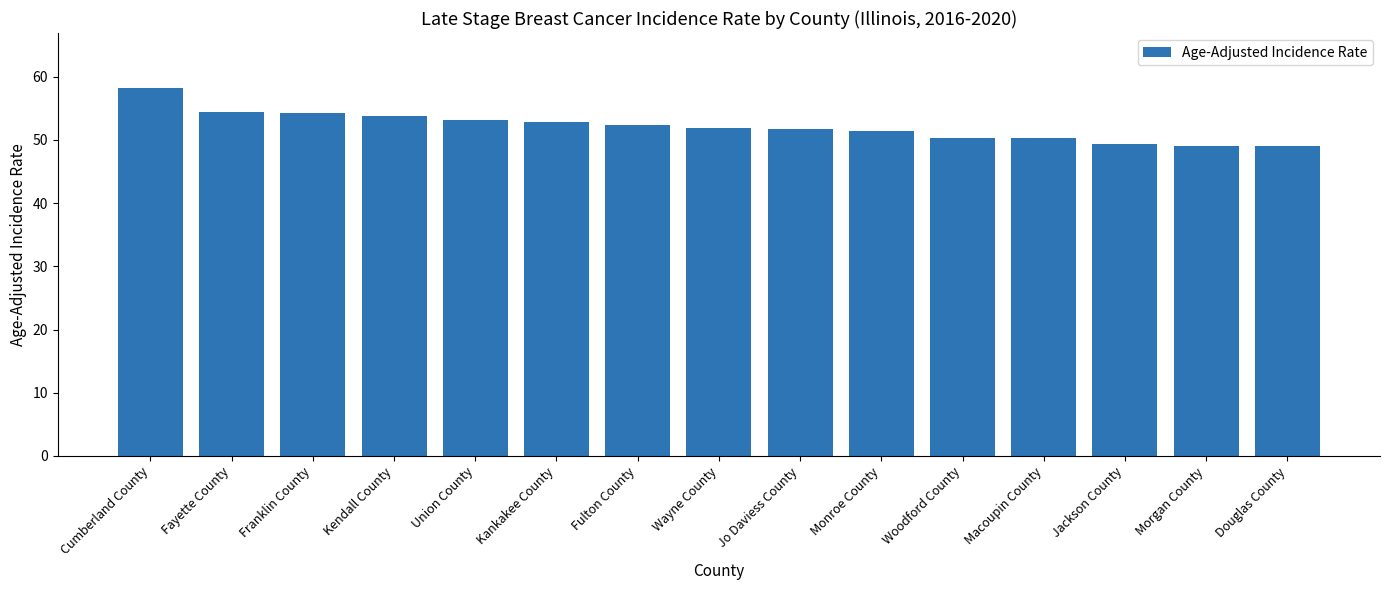

What is the greatest value displayed?

58.2